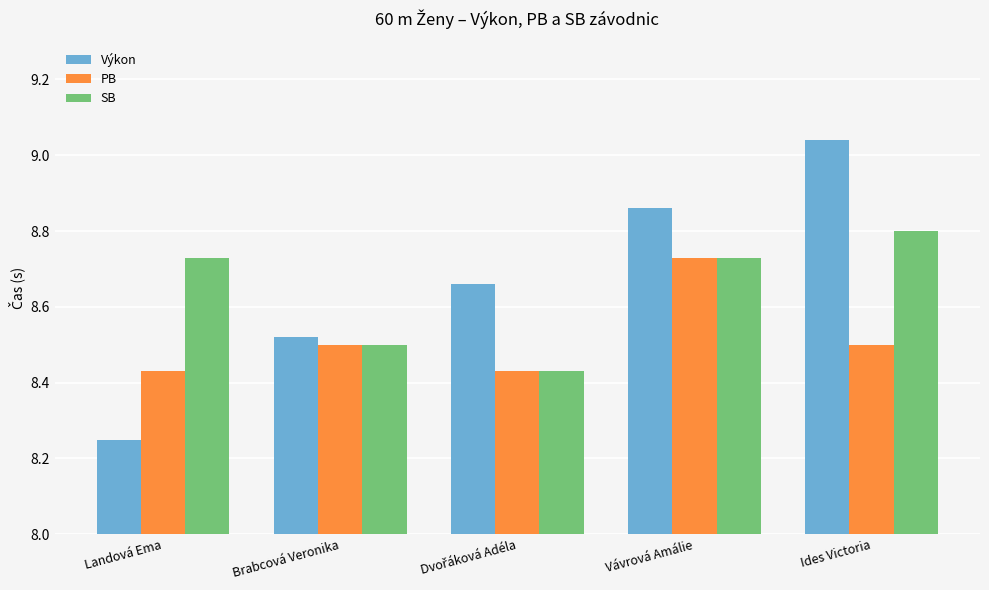

List the series in order of their peak value, highest first.

Výkon, SB, PB